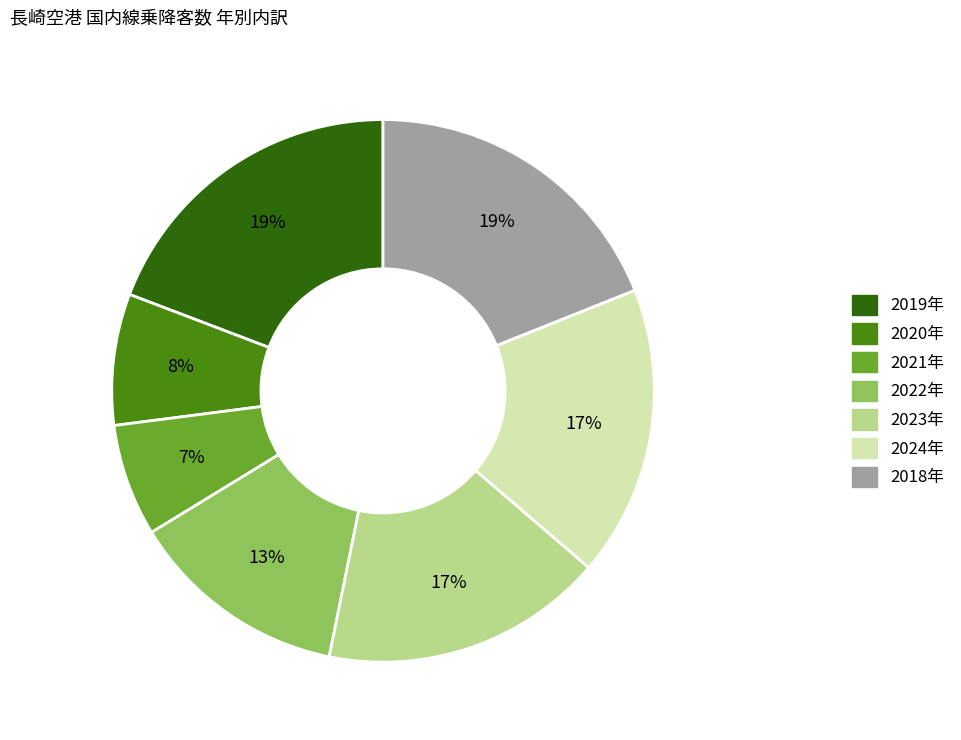

Does any single category account for the majority?

No